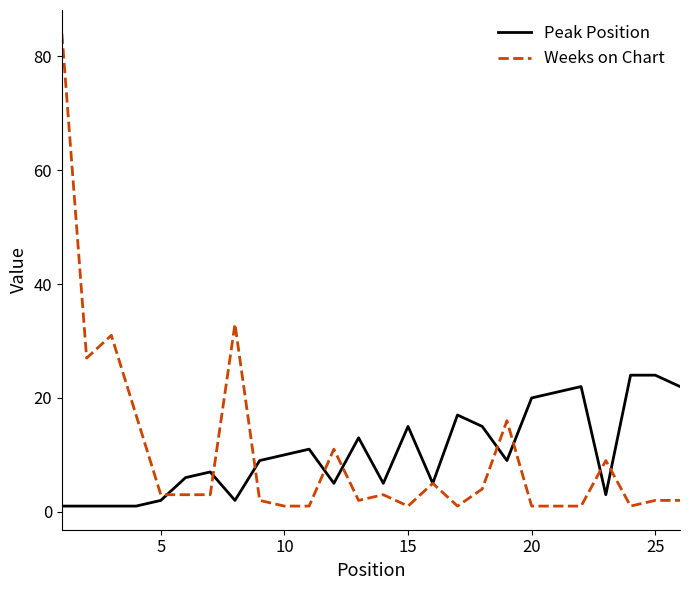

List the series in order of their peak value, lowest first.

Peak Position, Weeks on Chart